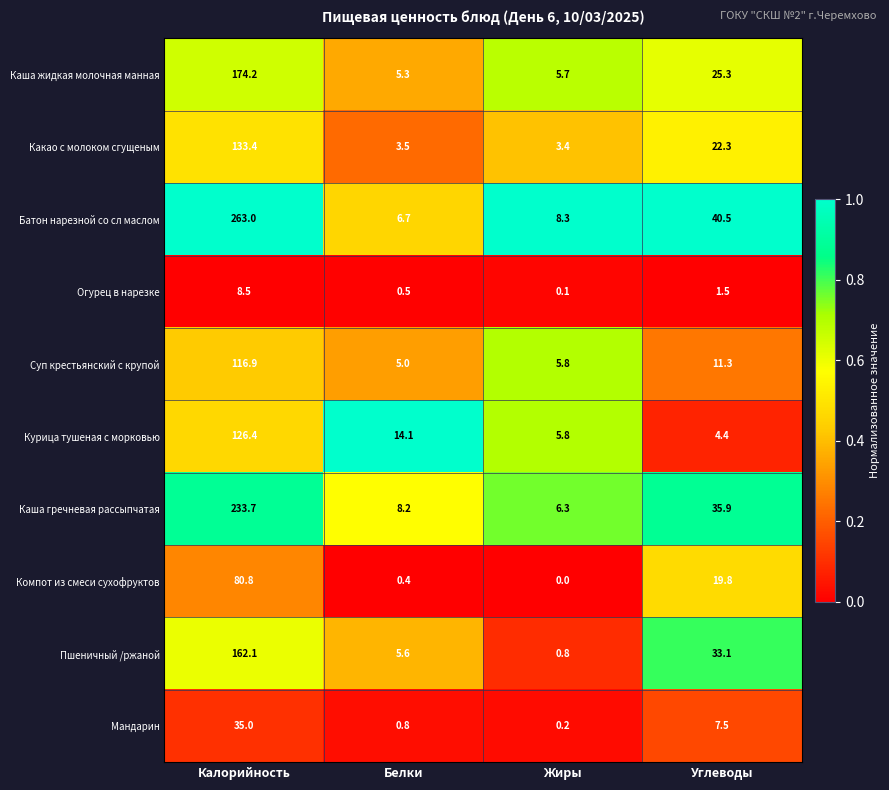

The Каша гречневая рассыпчатая series shows 57.3 at Углеводы. True or false?

False